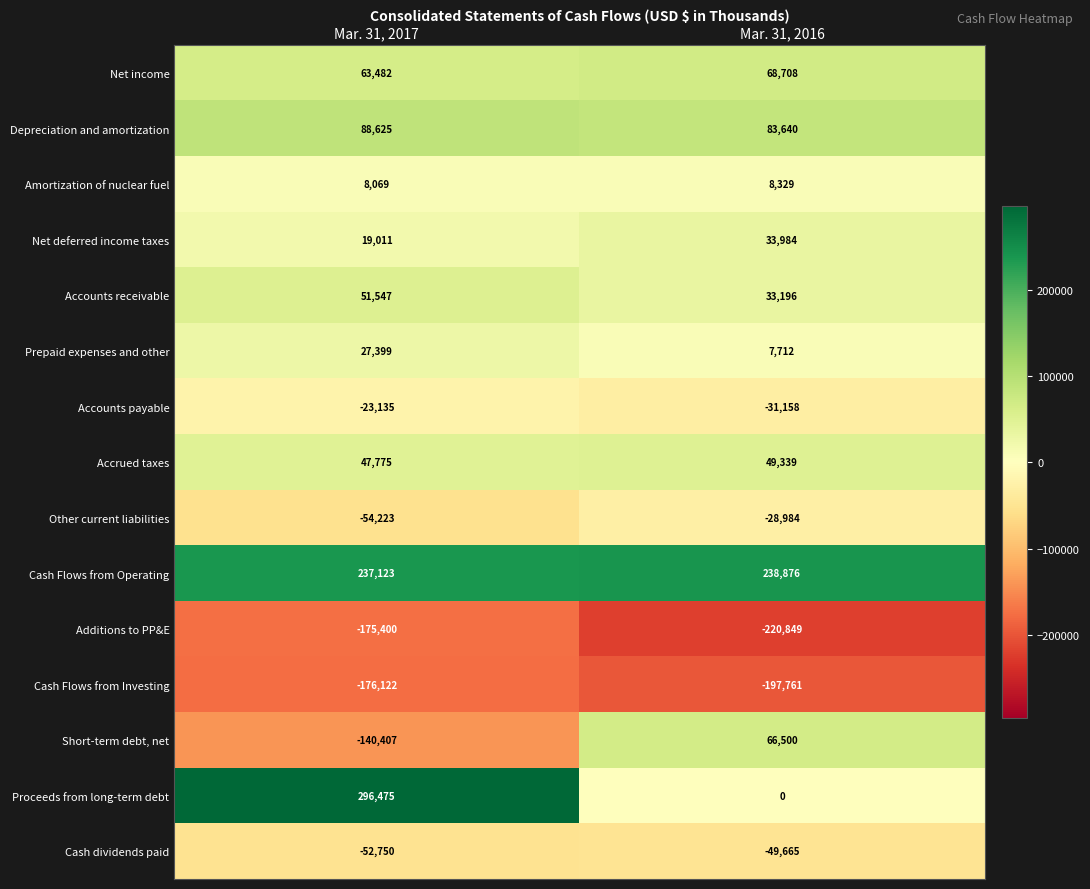

Reading right to left, list all the values displayed in this chart.

Net income: Mar. 31, 2016=68708	Mar. 31, 2017=63482
Depreciation and amortization: Mar. 31, 2016=83640	Mar. 31, 2017=88625
Amortization of nuclear fuel: Mar. 31, 2016=8329	Mar. 31, 2017=8069
Net deferred income taxes: Mar. 31, 2016=33984	Mar. 31, 2017=19011
Accounts receivable: Mar. 31, 2016=33196	Mar. 31, 2017=51547
Prepaid expenses and other: Mar. 31, 2016=7712	Mar. 31, 2017=27399
Accounts payable: Mar. 31, 2016=-31158	Mar. 31, 2017=-23135
Accrued taxes: Mar. 31, 2016=49339	Mar. 31, 2017=47775
Other current liabilities: Mar. 31, 2016=-28984	Mar. 31, 2017=-54223
Cash Flows from Operating: Mar. 31, 2016=238876	Mar. 31, 2017=237123
Additions to PP&E: Mar. 31, 2016=-220849	Mar. 31, 2017=-175400
Cash Flows from Investing: Mar. 31, 2016=-197761	Mar. 31, 2017=-176122
Short-term debt, net: Mar. 31, 2016=66500	Mar. 31, 2017=-140407
Proceeds from long-term debt: Mar. 31, 2016=0	Mar. 31, 2017=296475
Cash dividends paid: Mar. 31, 2016=-49665	Mar. 31, 2017=-52750